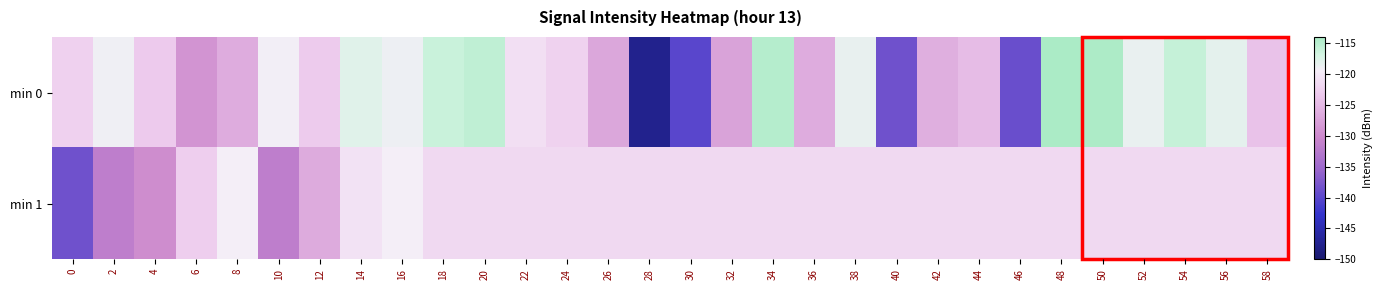

Count the number of categories in the chart.

30